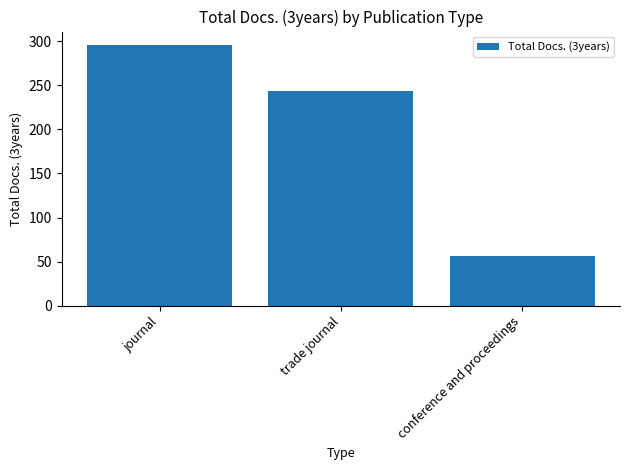

Does the chart contain any negative values?

No